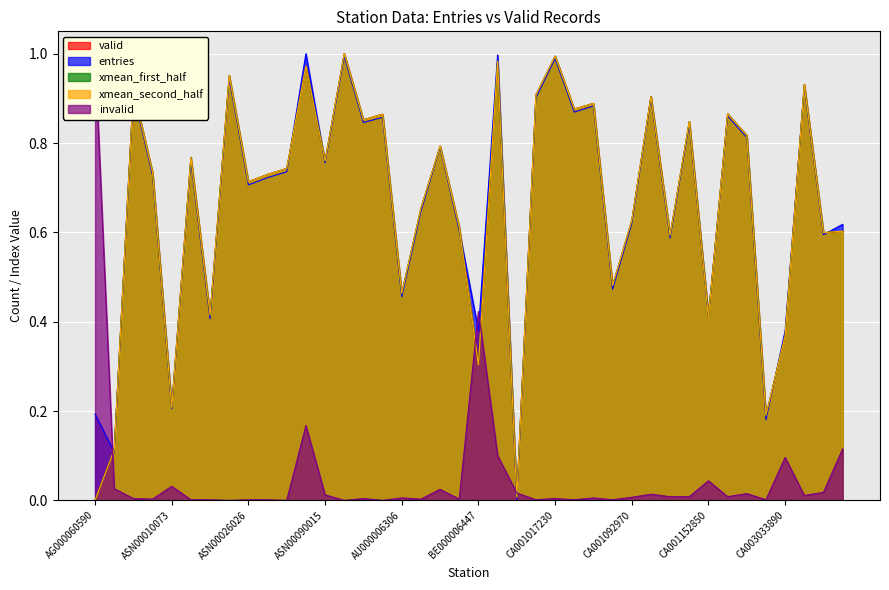

How many intersections are there between valid and xmean_second_half?

16